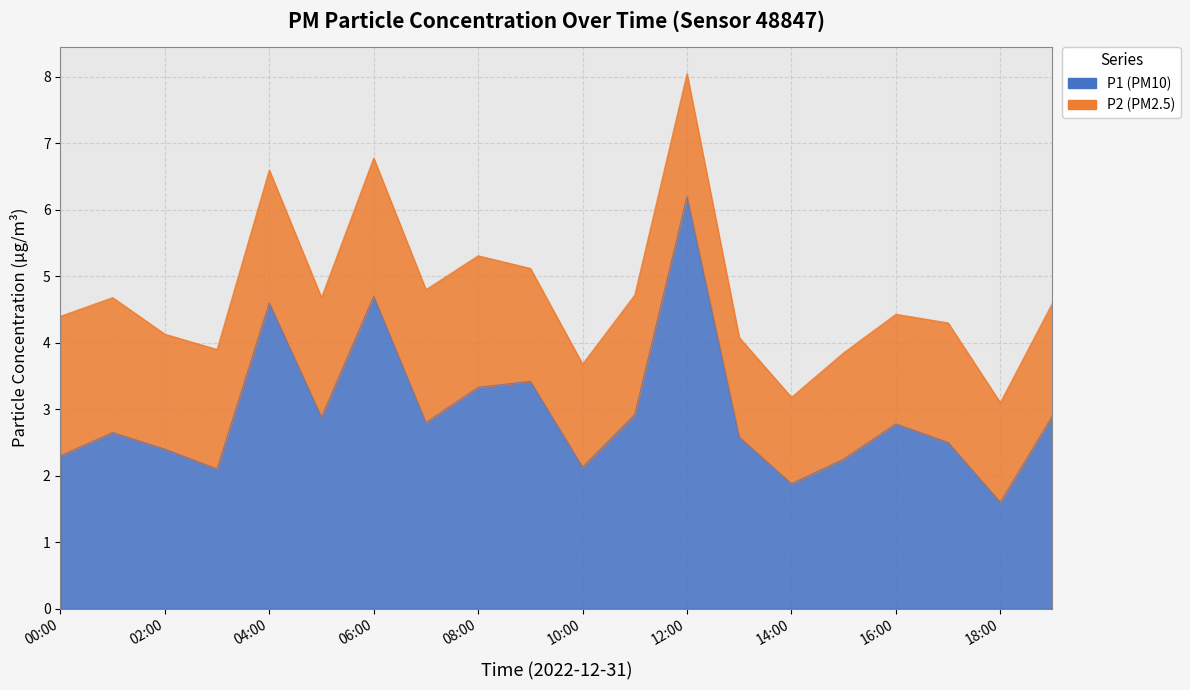

The chart shows a value of 2.6 at 01:00. True or false?

True